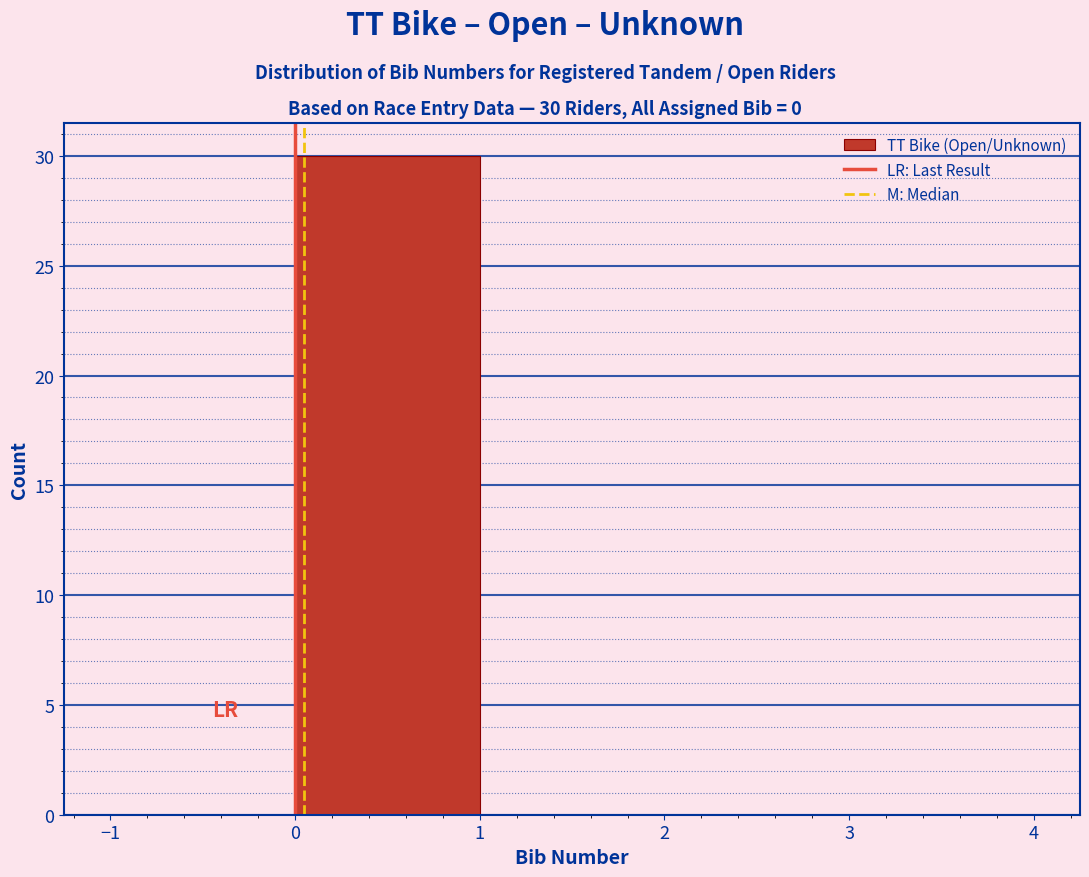

Which range on the x-axis has the tallest bar?

0 to 1